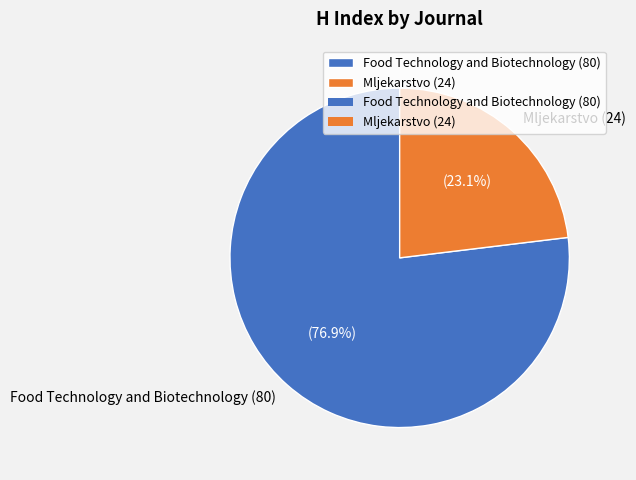

Is there a majority slice in this chart?

Yes